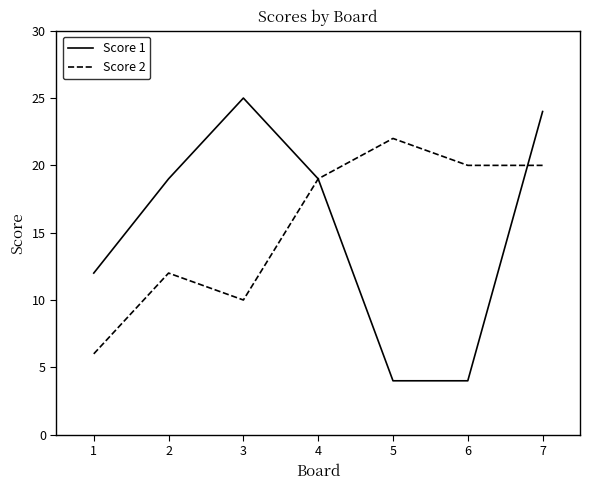

Where is Score 2 nearest to the value 14?

2